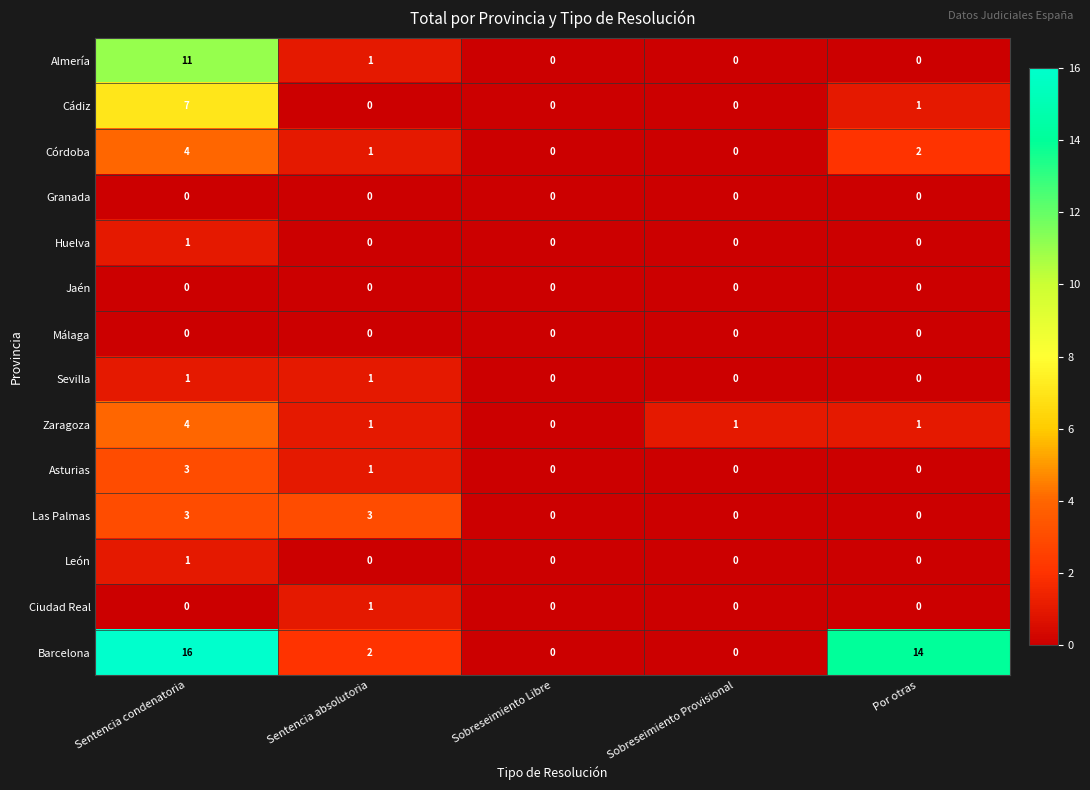

At which category is the sum across all series the highest?

Sentencia condenatoria